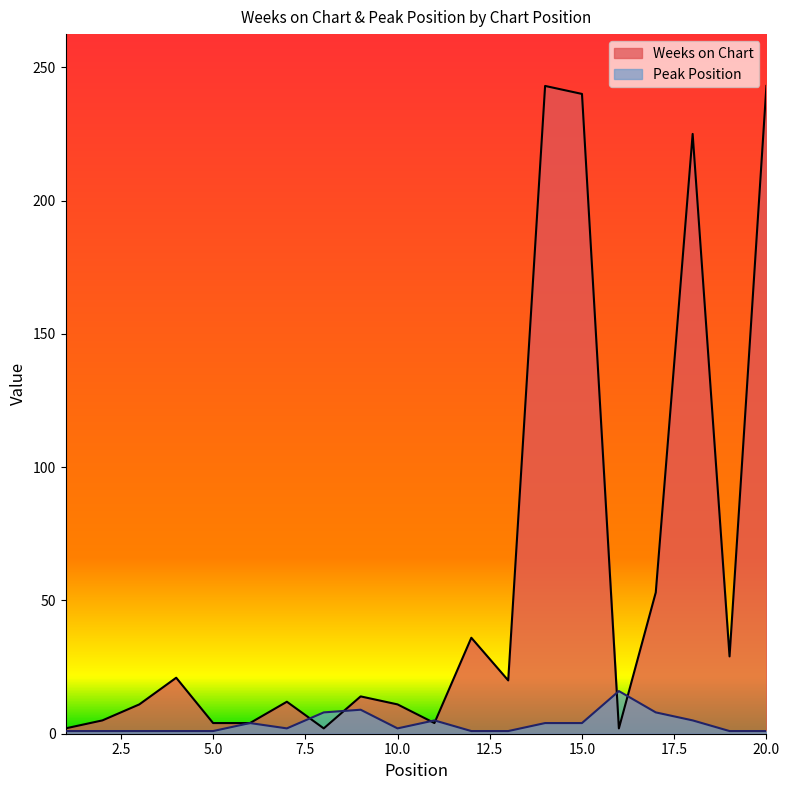

How many data points in Weeks on Chart are above 14?

9